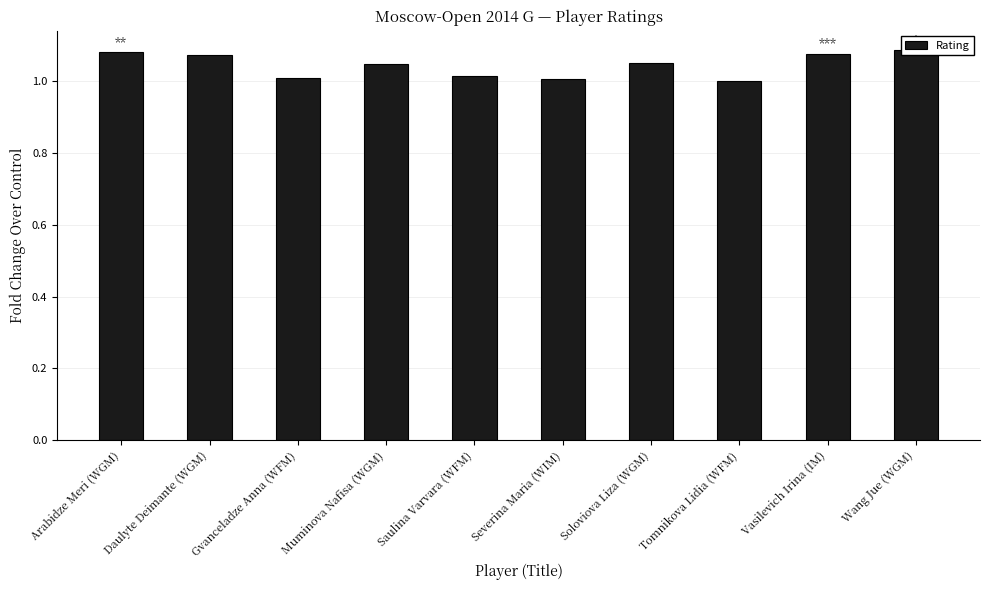

Which label corresponds to the smallest value in the chart?

Tomnikova Lidia (WFM)